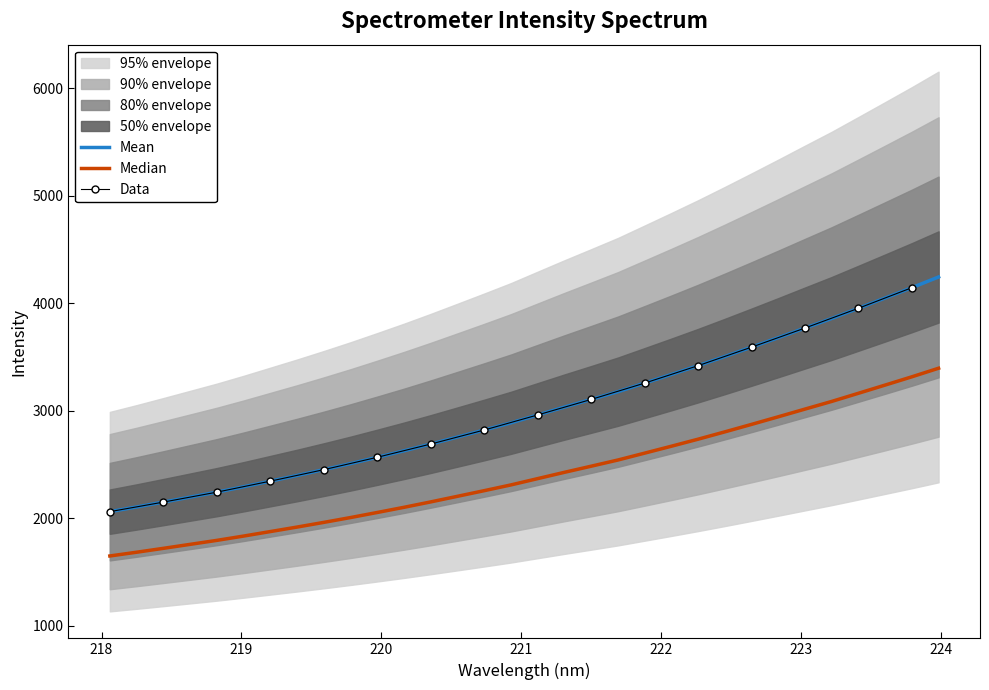

What is the lowest value of the Mean series?

2062.1